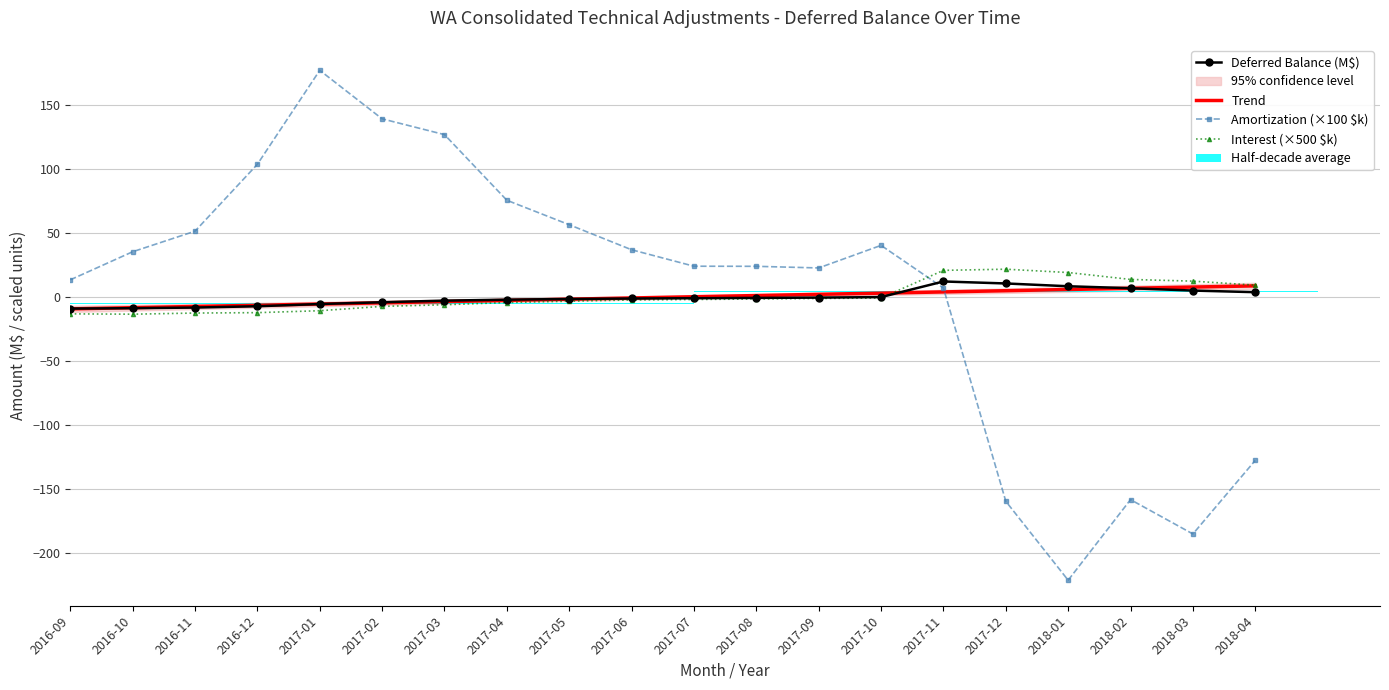

At which label does Interest (×500 $k) first exceed -1?

2017-10